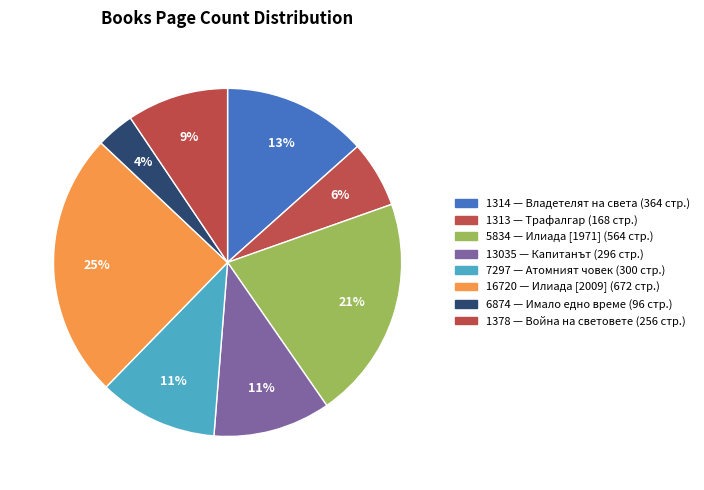

Count the number of slices in the pie.

8